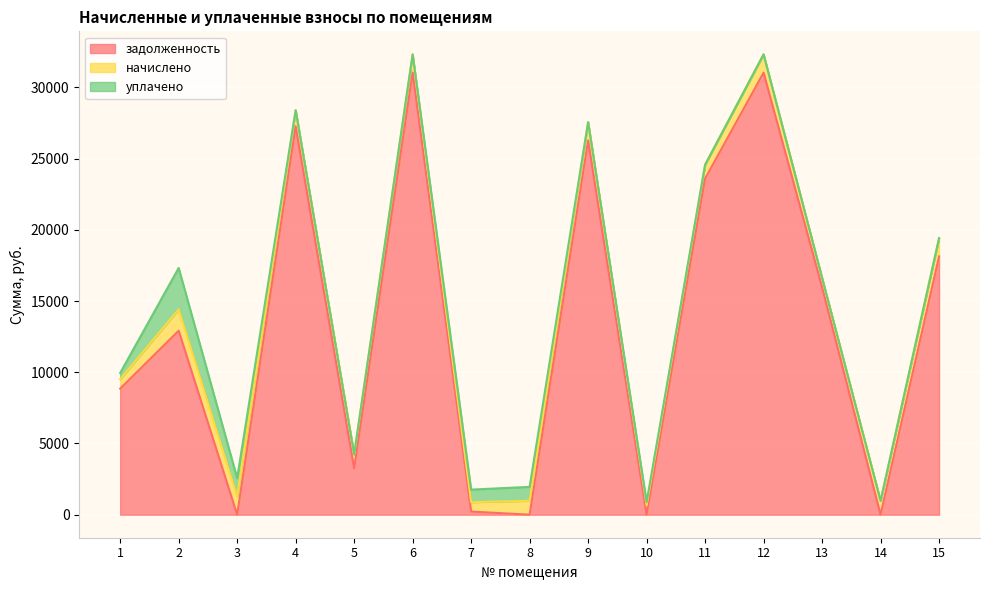

The задолженность series shows -13638.8 at 3. True or false?

False